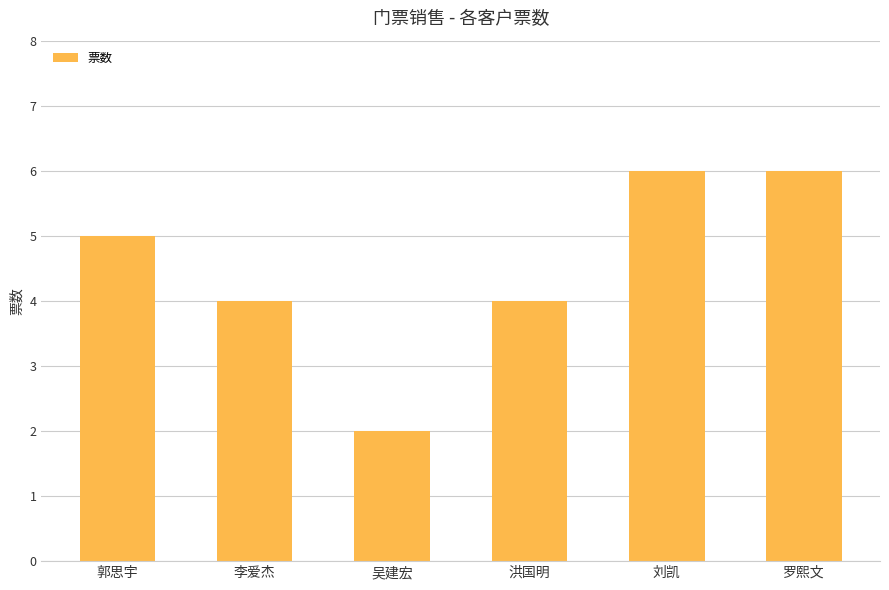

What is the smallest value displayed?

2